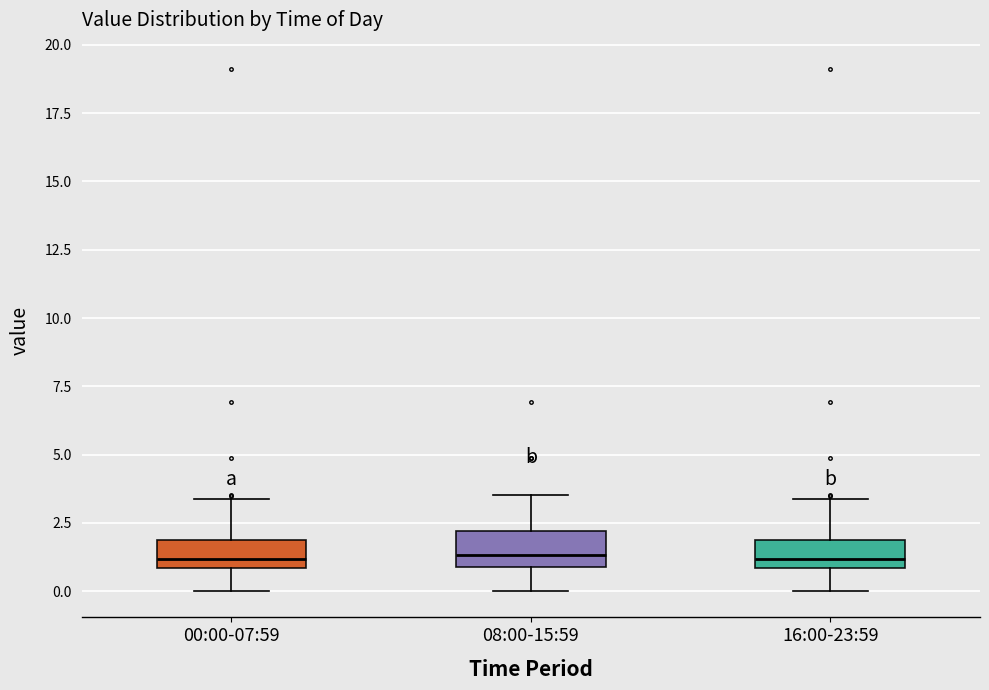

Where is the lower edge of the box for 00:00-07:59 on the y-axis? The values are not printed on the chart, so give them approximately, as read against the axis.

1.0